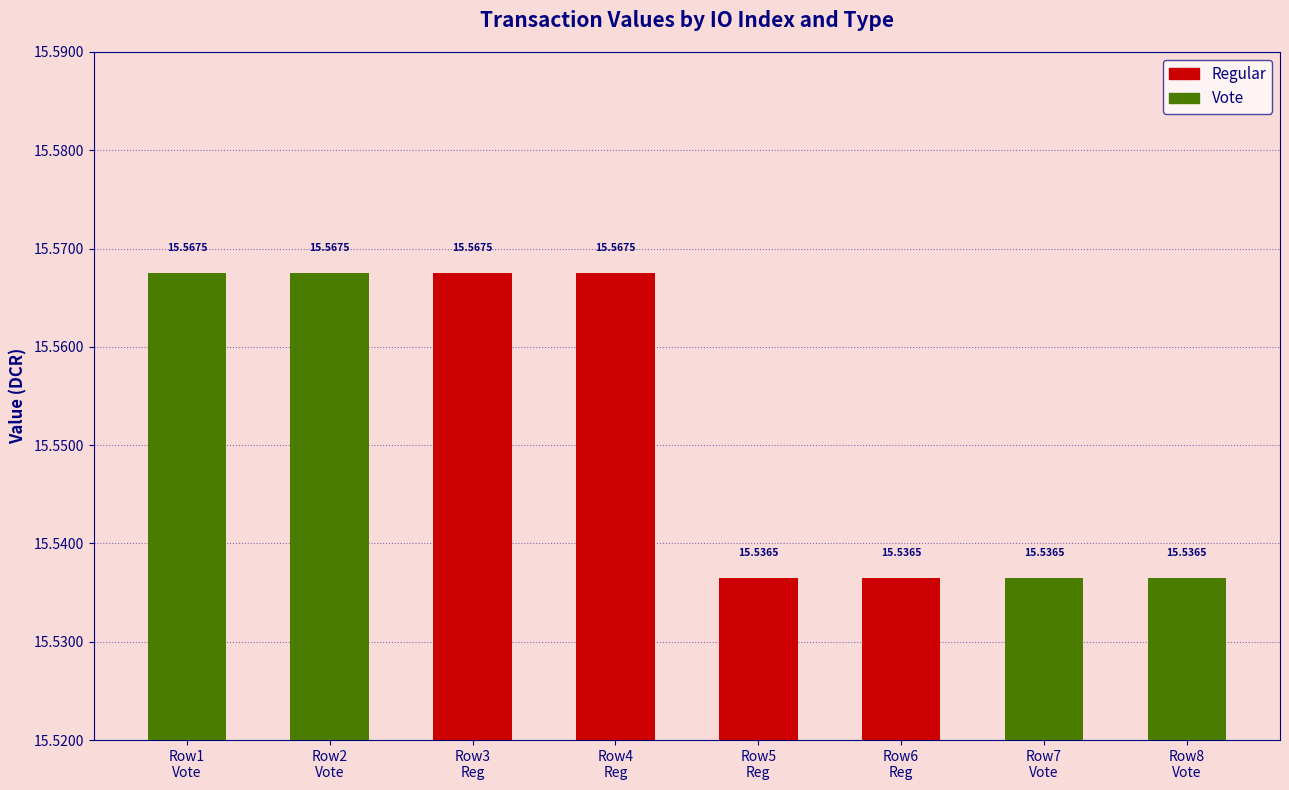

What are all the series names shown in the legend?

Regular, Vote